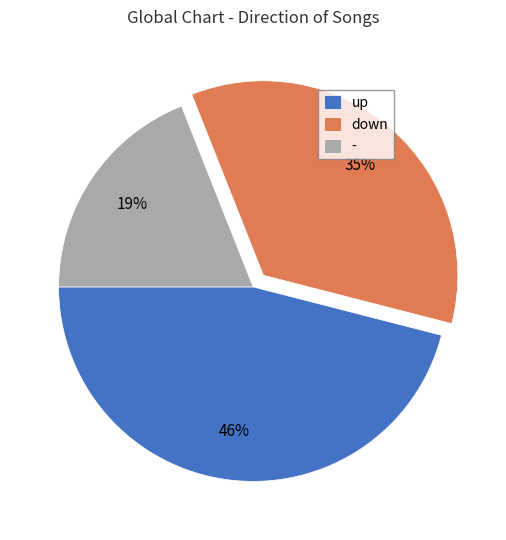

To the nearest percent, what is the difference between the up and down slice percentages?

11%